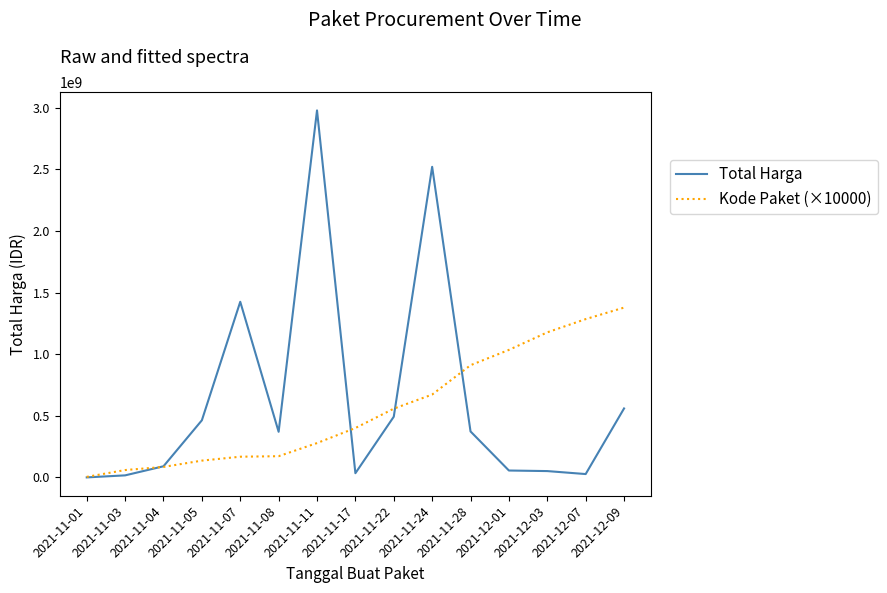

What is the smallest value displayed?

333600